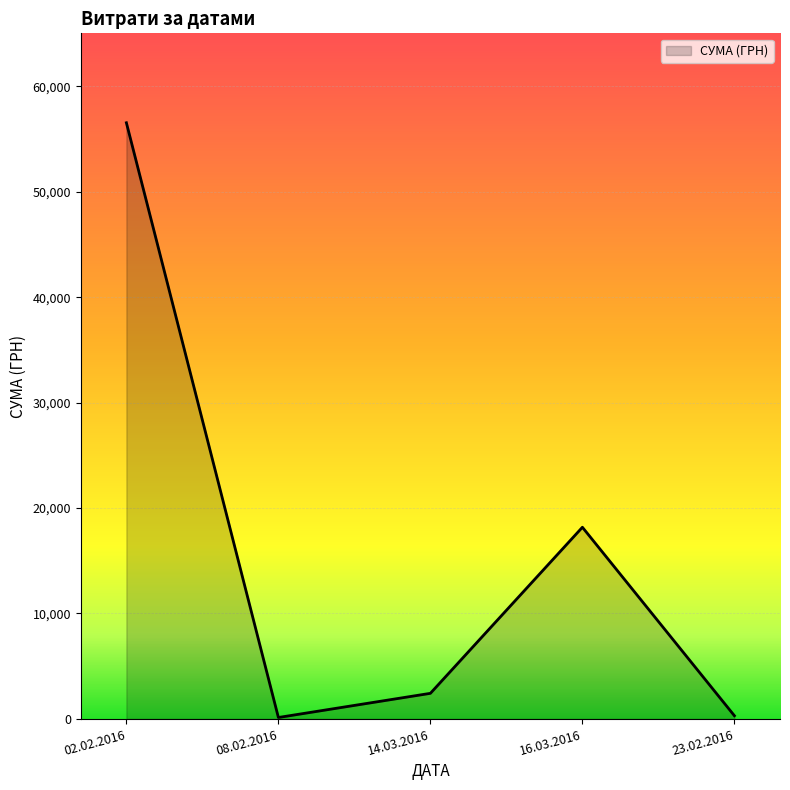

True or false: there are more than 0 points higher than both neighbors.

True